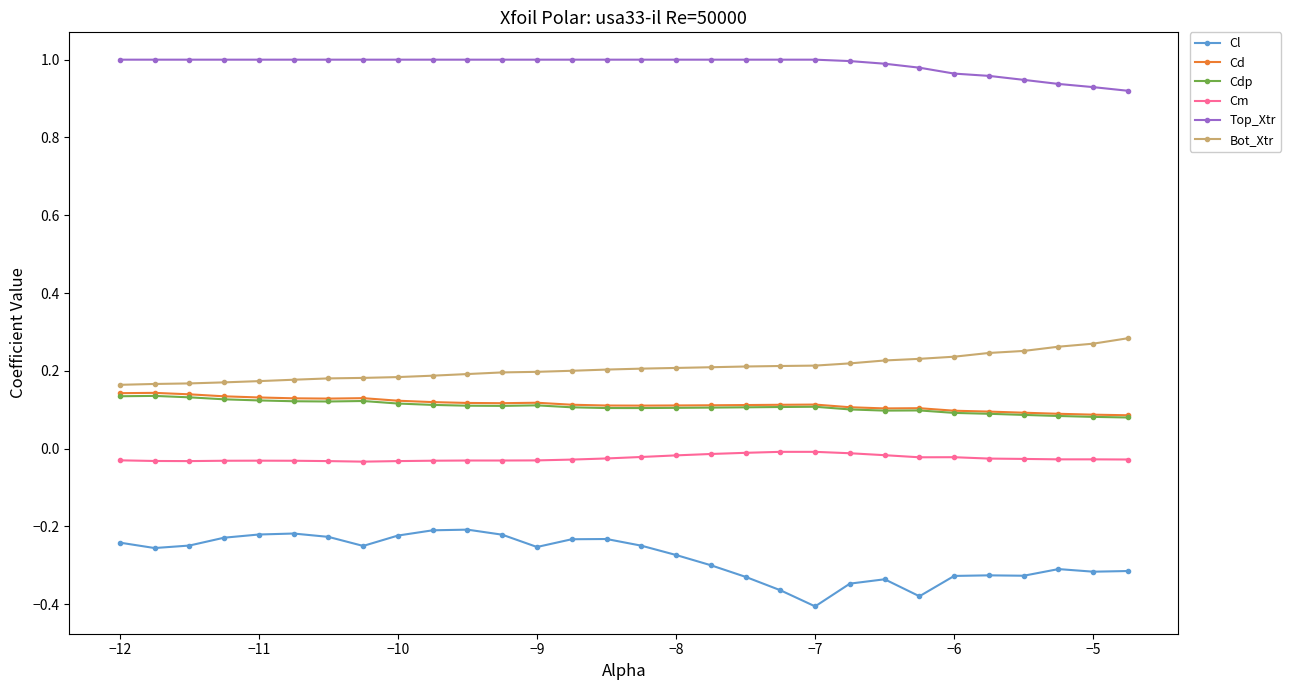

True or false: Bot_Xtr and Top_Xtr intersect in this chart.

False